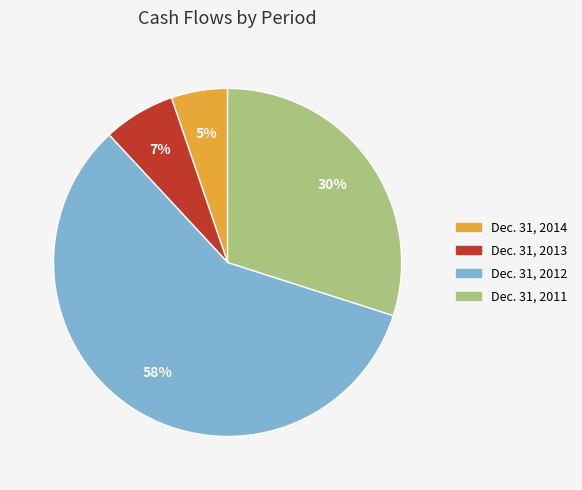

Count the number of slices in the pie.

4